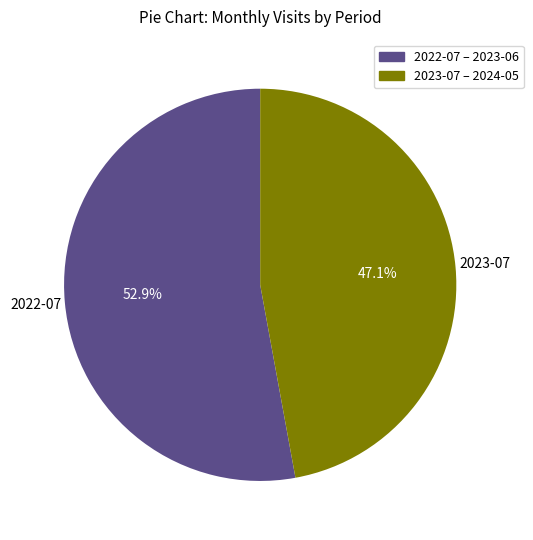

Does any single category account for the majority?

Yes